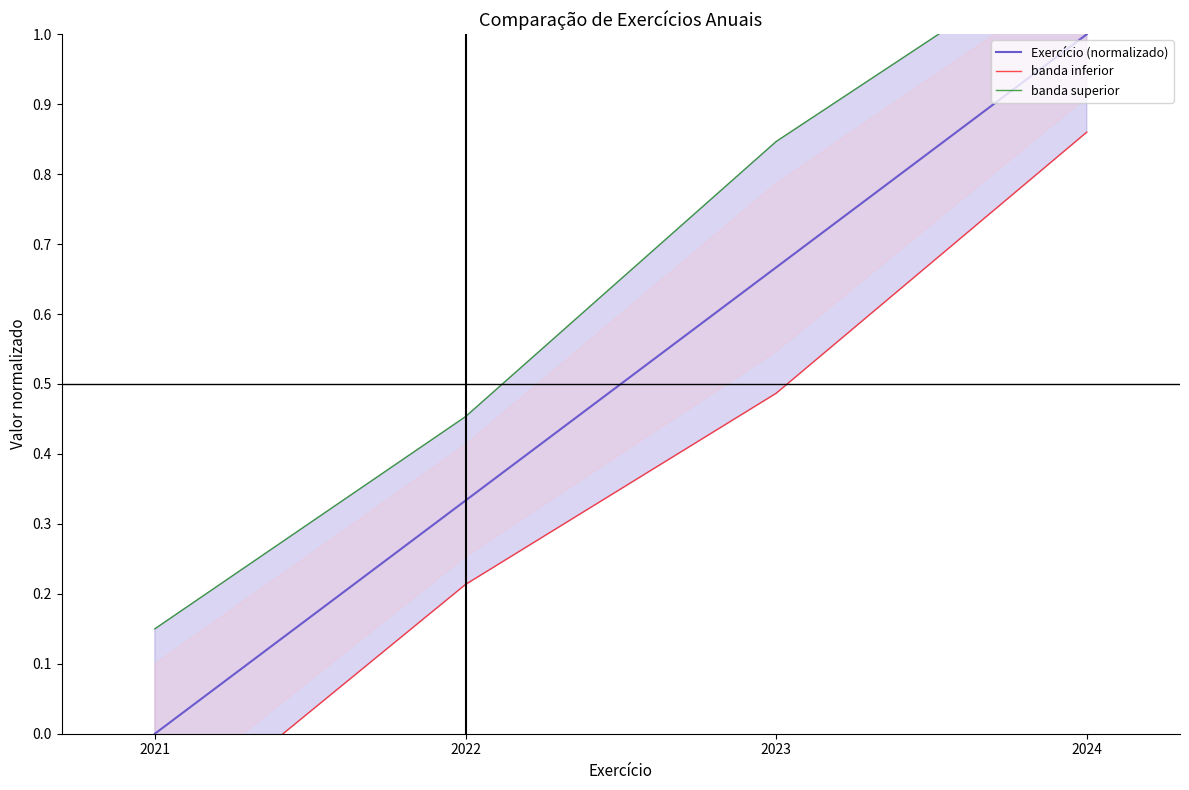

True or false: banda inferior has more than 0 points higher than both neighbors.

False